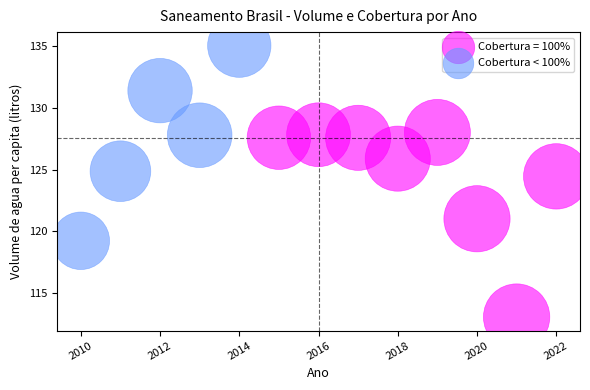

Which series reaches the minimum Y coordinate?

Cobertura = 100%